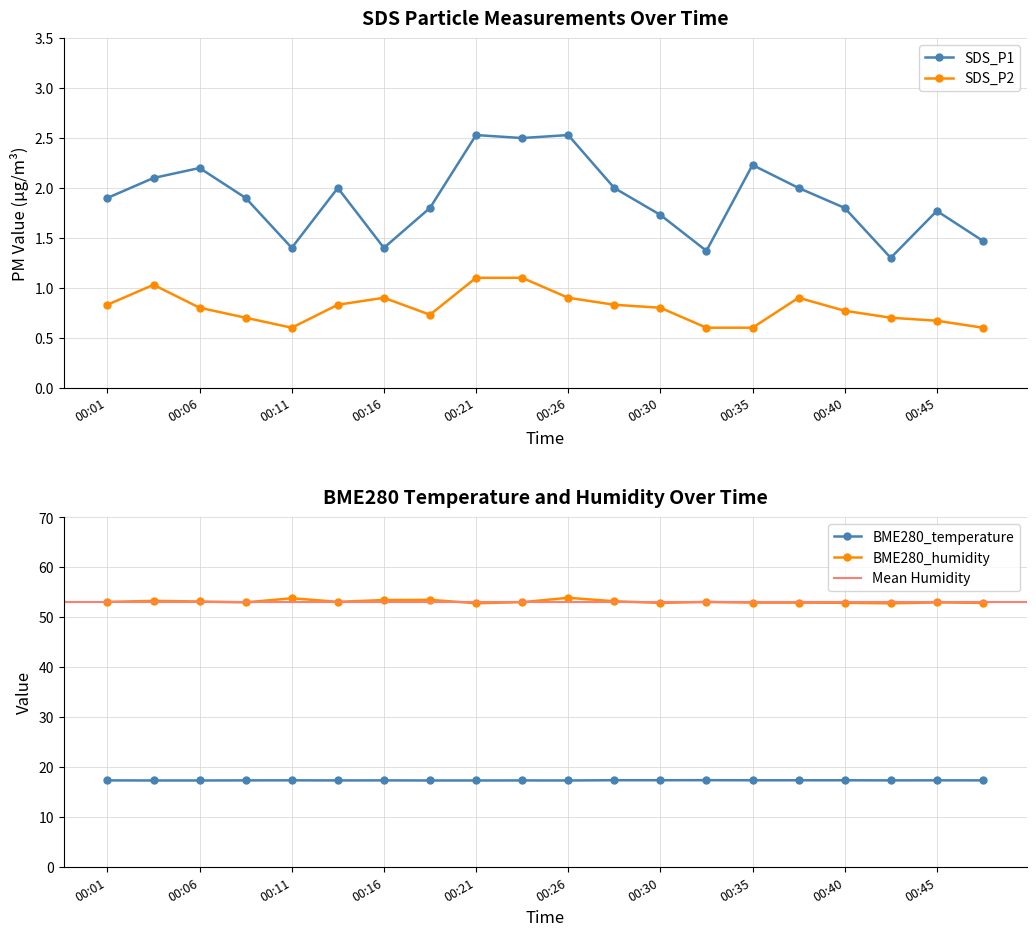

What is the sum of the BME280_temperature values at 00:28 and 00:33?

34.7